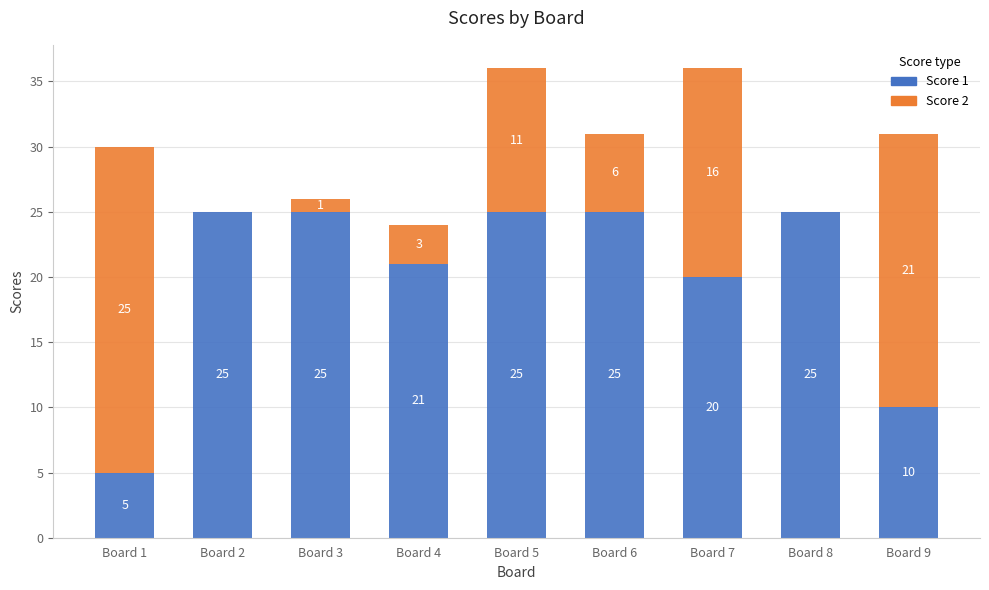

What is the difference between the Score 1 values at Board 7 and Board 1?

15